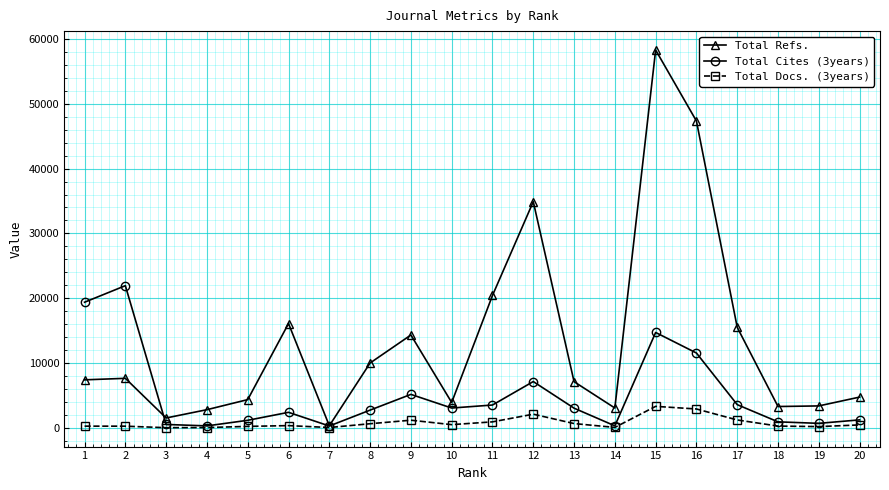

What is the sum of the Total Cites (3years) values at 13 and 18?

3927